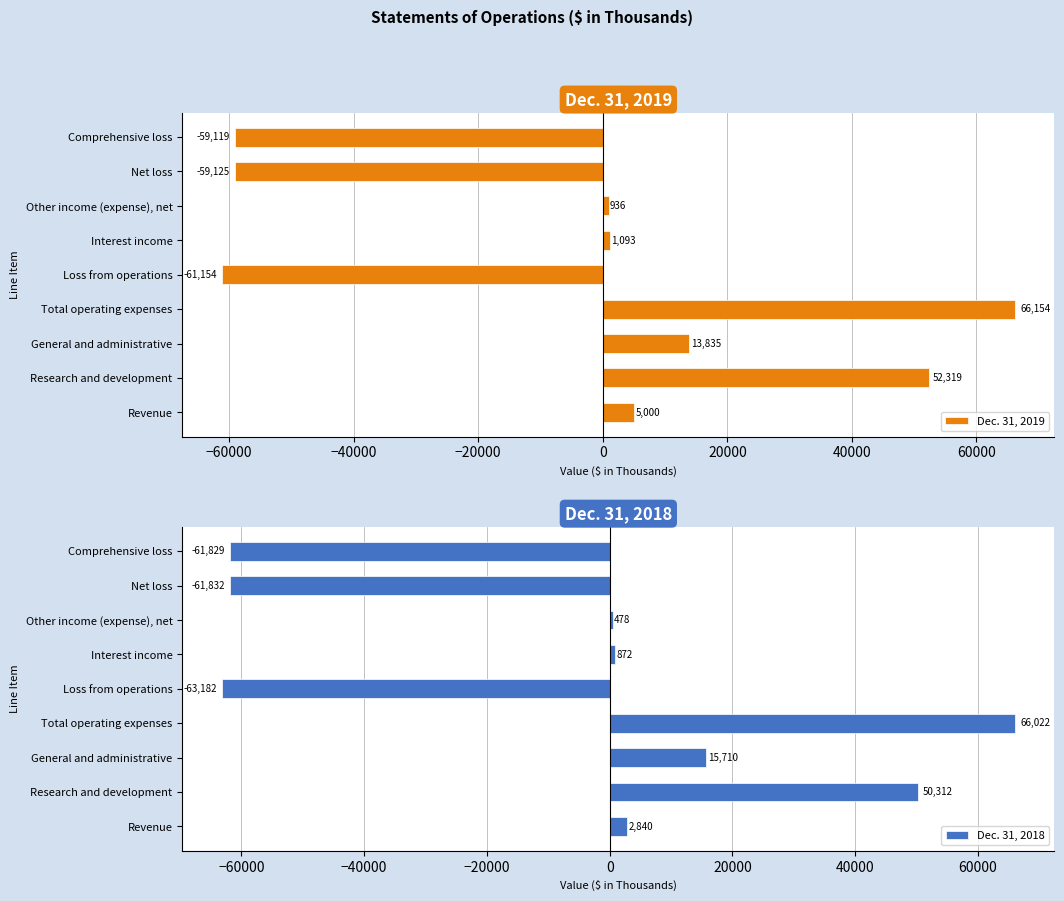

How many values in the Dec. 31, 2019 series are below 1093?

4